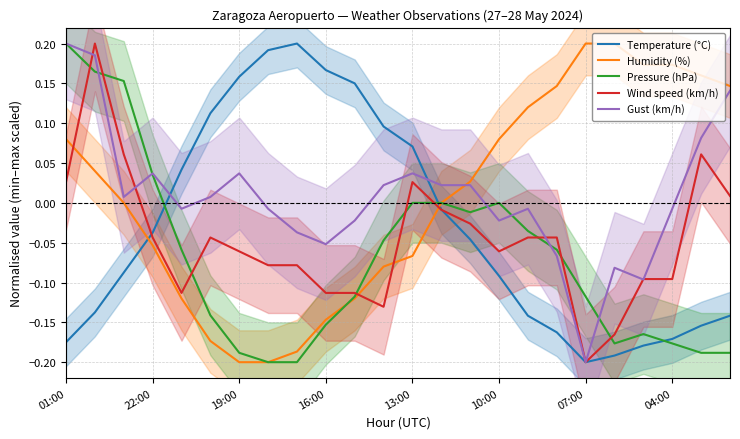

True or false: Pressure (hPa) and Temperature (°C) intersect in this chart.

True